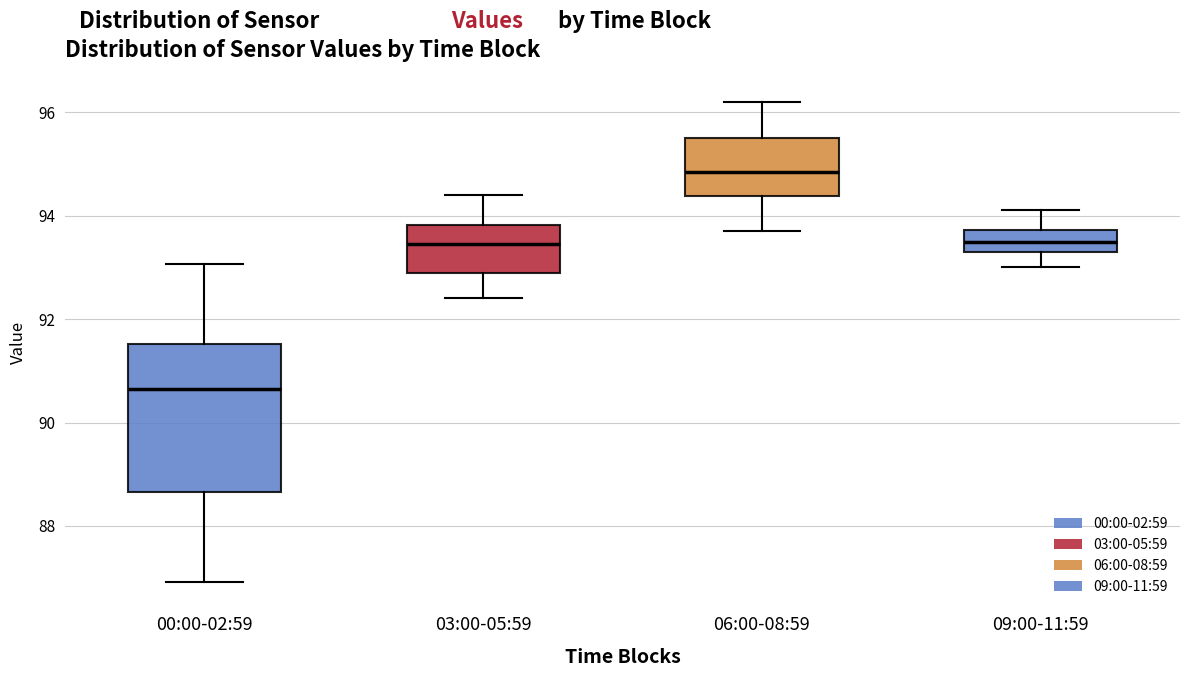

Reading left to right, transcribe this box plot: for each box, give where its median line is, the range the box spans, and where its two whiskers end, as read against the y-axis. The values are not printed on the chart, so give them approximately, as read against the axis.

00:00-02:59: median 90.6, box 88.6 to 91.6, whiskers 87.0 to 93.0
03:00-05:59: median 93.4, box 93.0 to 93.8, whiskers 92.4 to 94.4
06:00-08:59: median 94.8, box 94.4 to 95.6, whiskers 93.8 to 96.2
09:00-11:59: median 93.6, box 93.4 to 93.8, whiskers 93.0 to 94.2